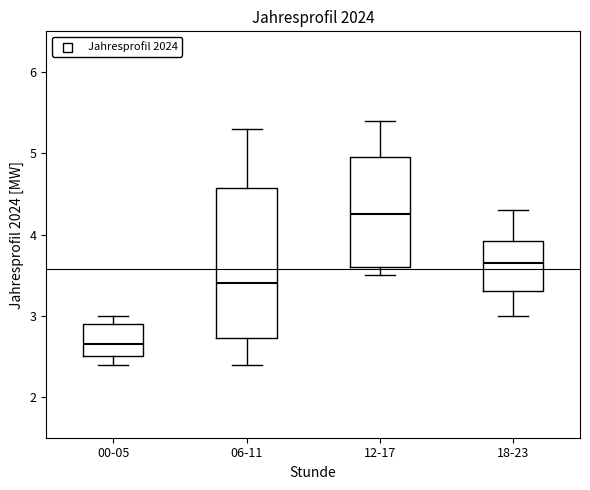

Where does the upper whisker of the box for 06-11 end on the y-axis? The values are not printed on the chart, so give them approximately, as read against the axis.

5.3